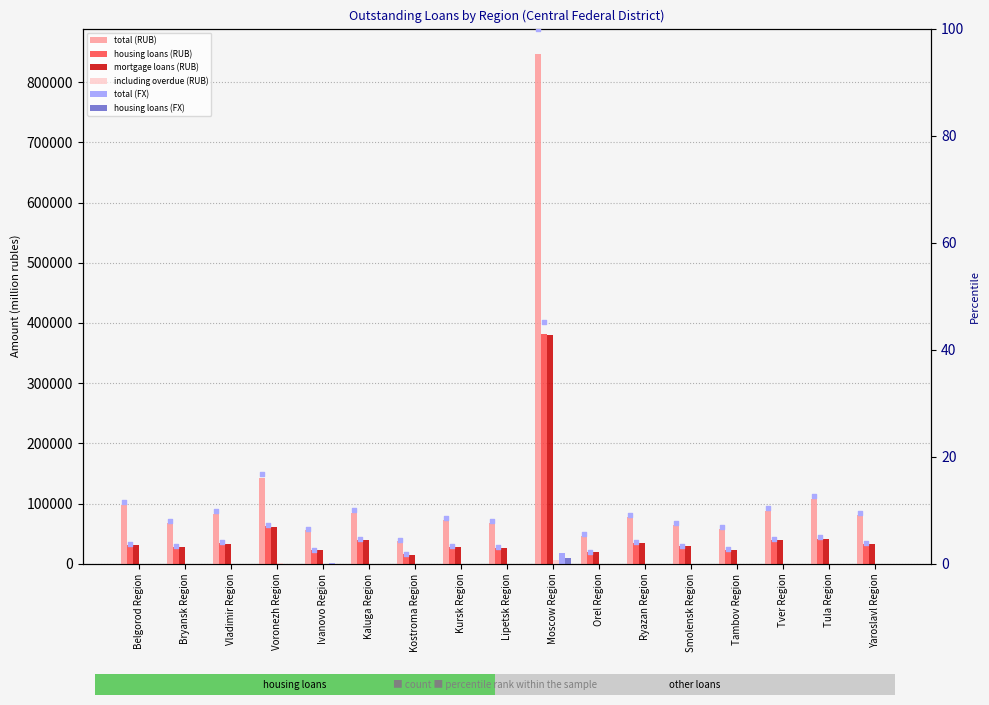

Is the value of mortgage loans (RUB) at Tambov Region greater than the value of housing loans (FX) at Ryazan Region?

Yes